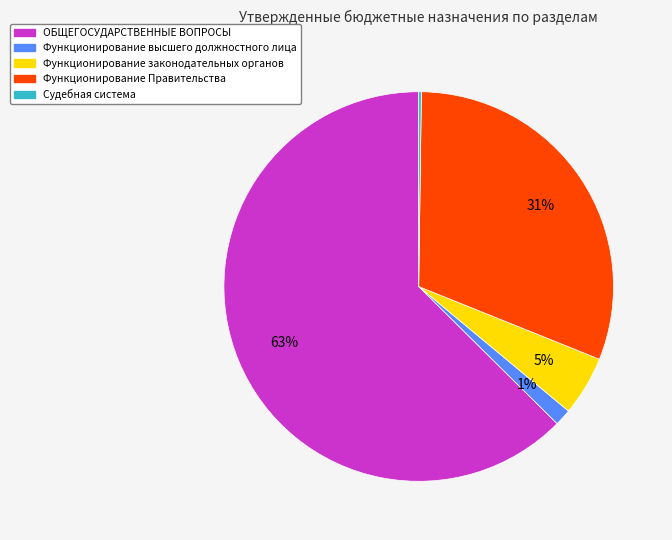

To the nearest percent, what is the combined percentage of Функционирование высшего должностного лица and ОБЩЕГОСУДАРСТВЕННЫЕ ВОПРОСЫ?

64%